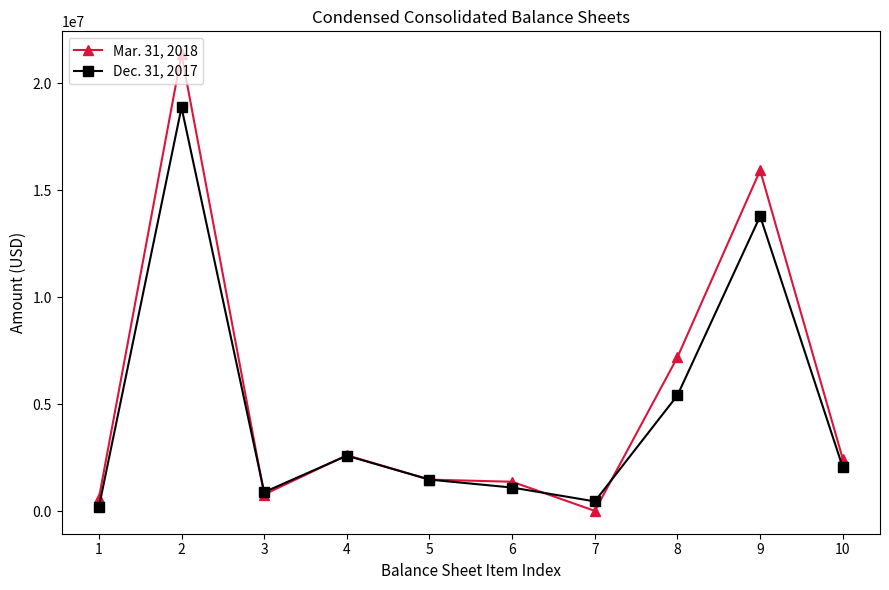

Which series has the largest total across all categories?

Mar. 31, 2018